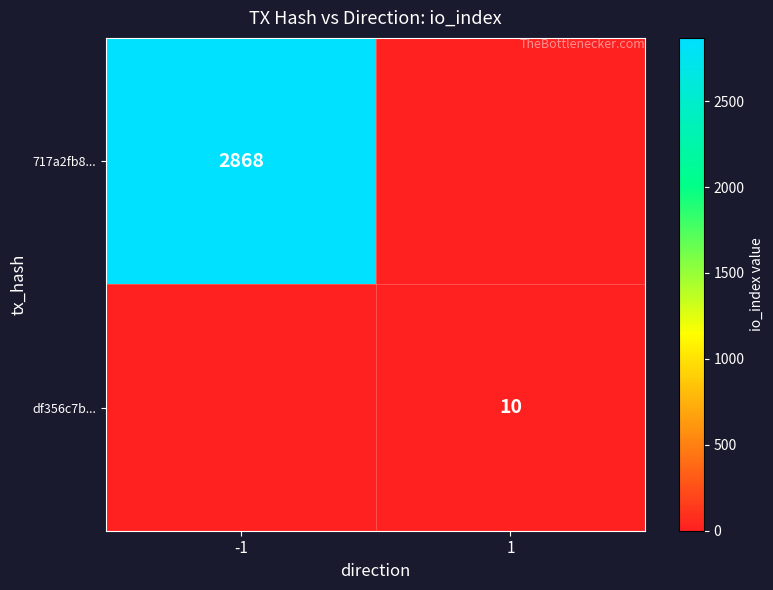

Which category has the lowest value across all series?

1